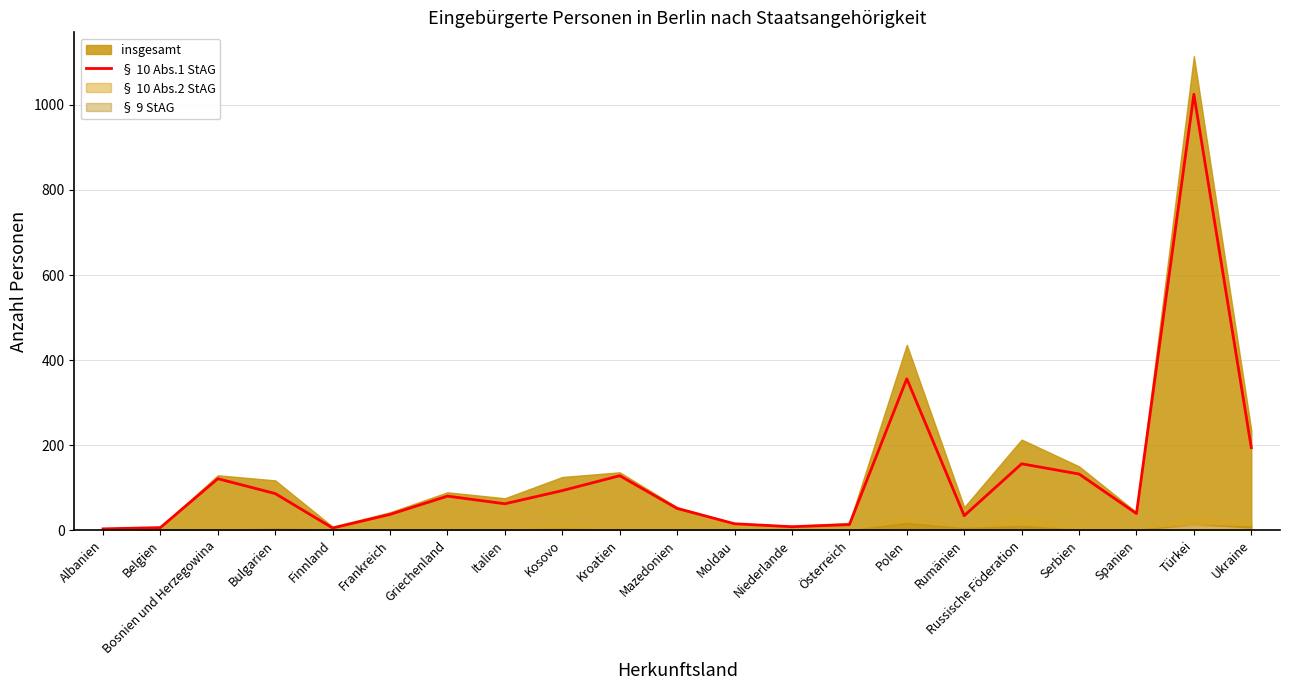

What is the change in value from Belgien to Mazedonien?

+45